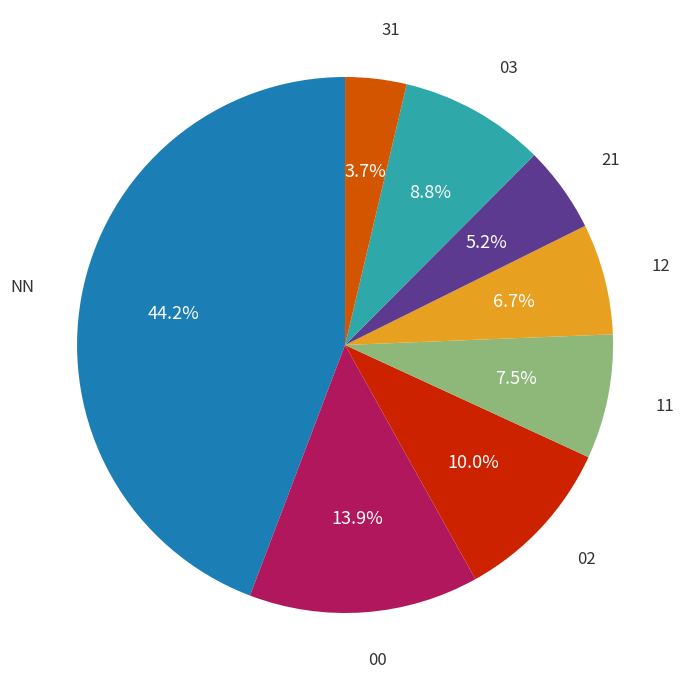

Is there a majority slice in this chart?

No